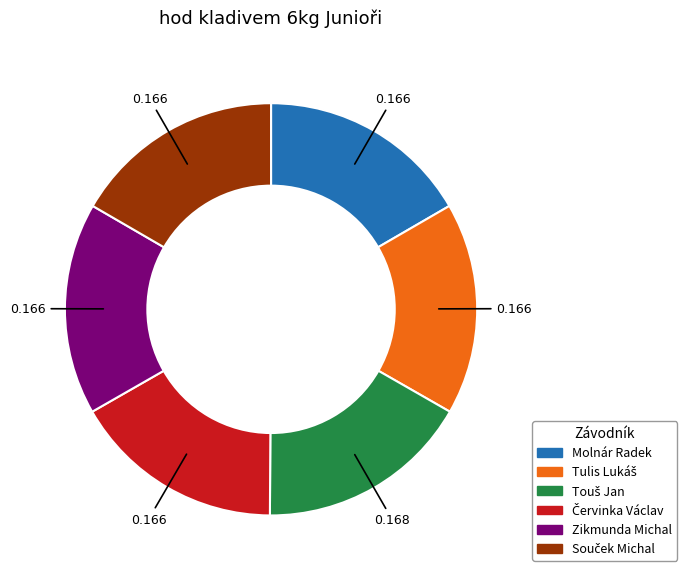

Is there a majority slice in this chart?

No